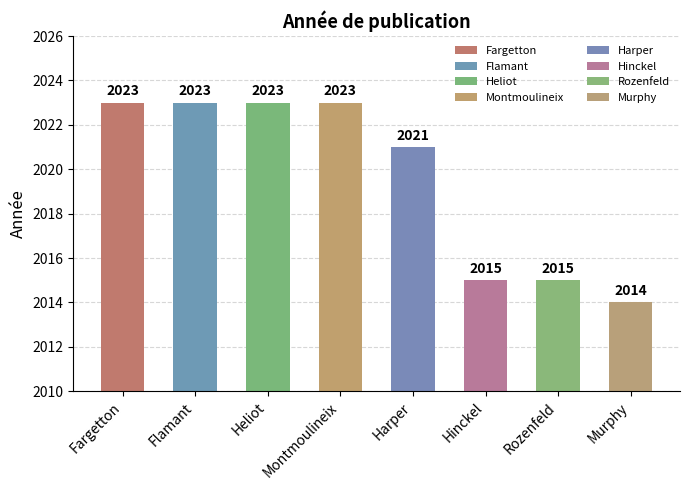

Reading left to right, extract all data points from this chart.

Fargetton=2023	Flamant=2023	Heliot=2023	Montmoulineix=2023	Harper=2021	Hinckel=2015	Rozenfeld=2015	Murphy=2014